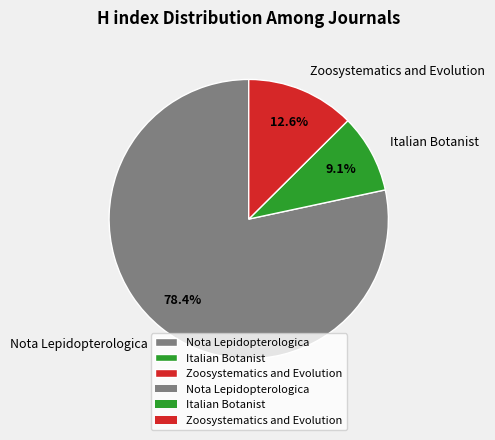

To the nearest percent, what is the combined percentage of Italian Botanist and Zoosystematics and Evolution?

22%